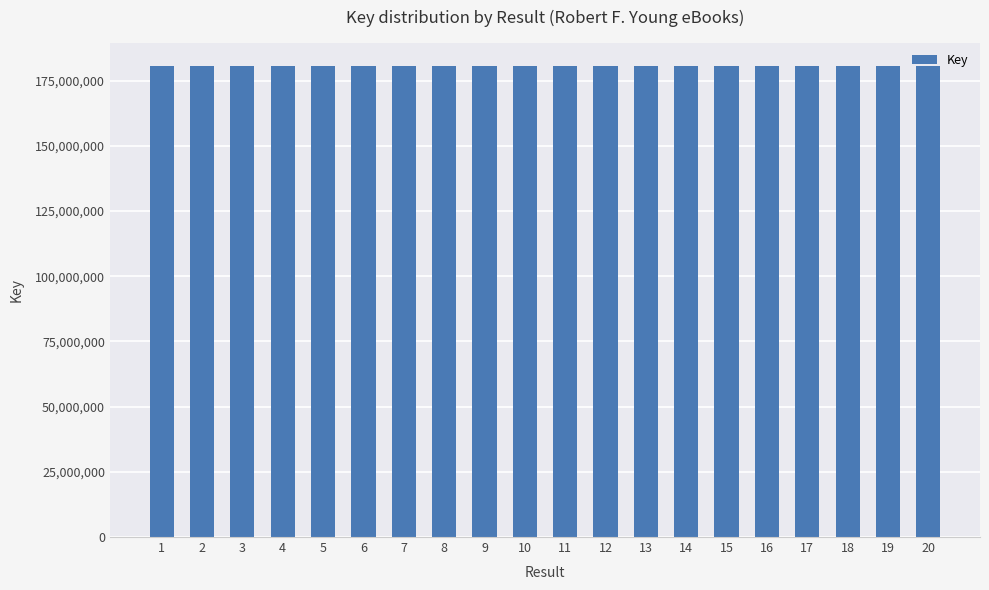

Approximately how many times larger is the value at 3 compared to 2?

1.0